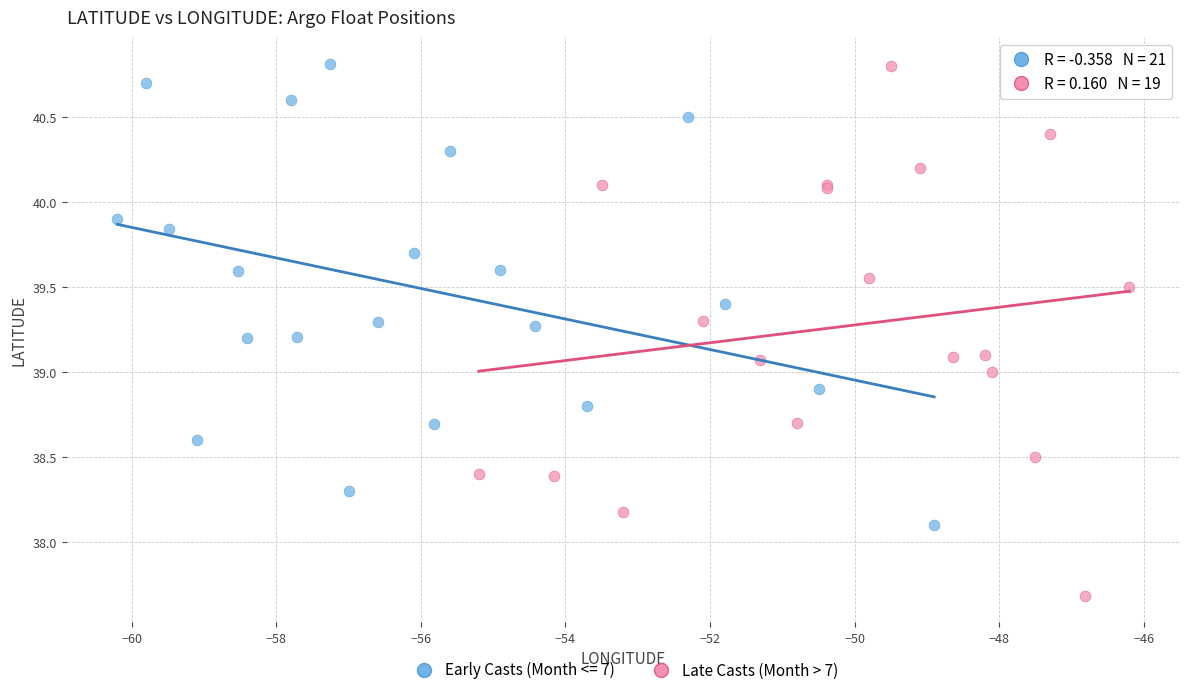

Which series reaches the minimum Y coordinate?

Late Casts (Month > 7)